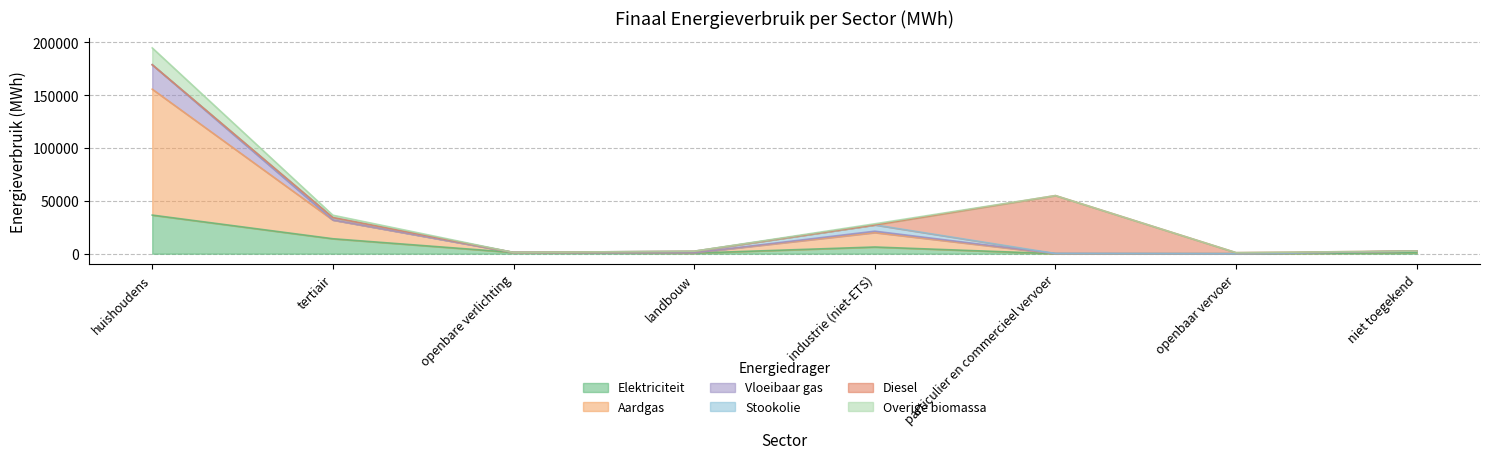

At which category is the sum across all series the highest?

huishoudens